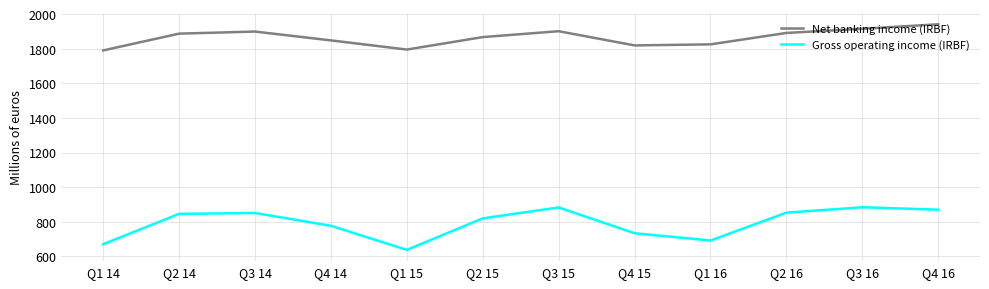

True or false: Gross operating income (IRBF) has a value of 870 at Q4 16.

True